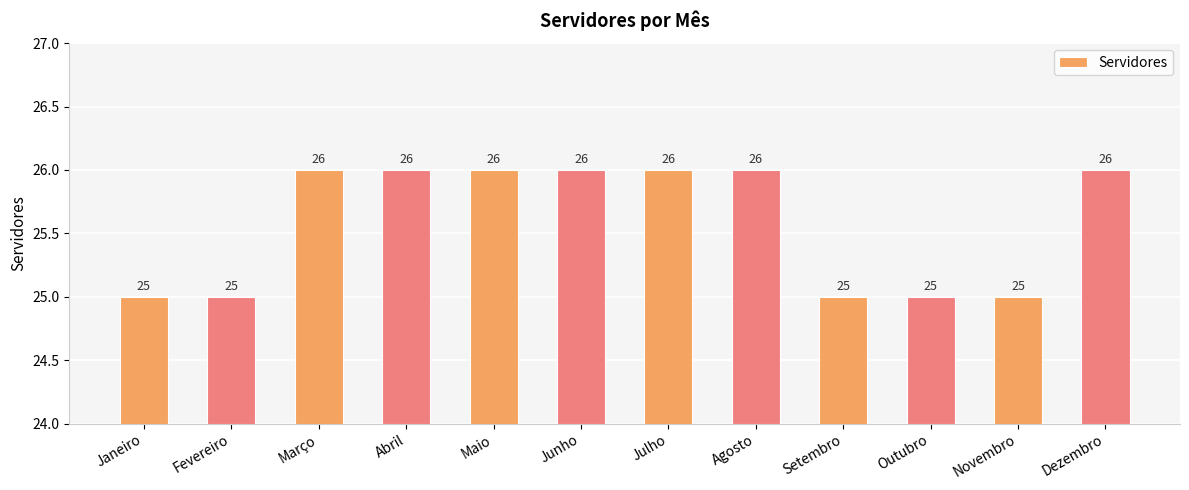

Reading left to right, transcribe all the data shown in this chart.

Janeiro=25	Fevereiro=25	Março=26	Abril=26	Maio=26	Junho=26	Julho=26	Agosto=26	Setembro=25	Outubro=25	Novembro=25	Dezembro=26